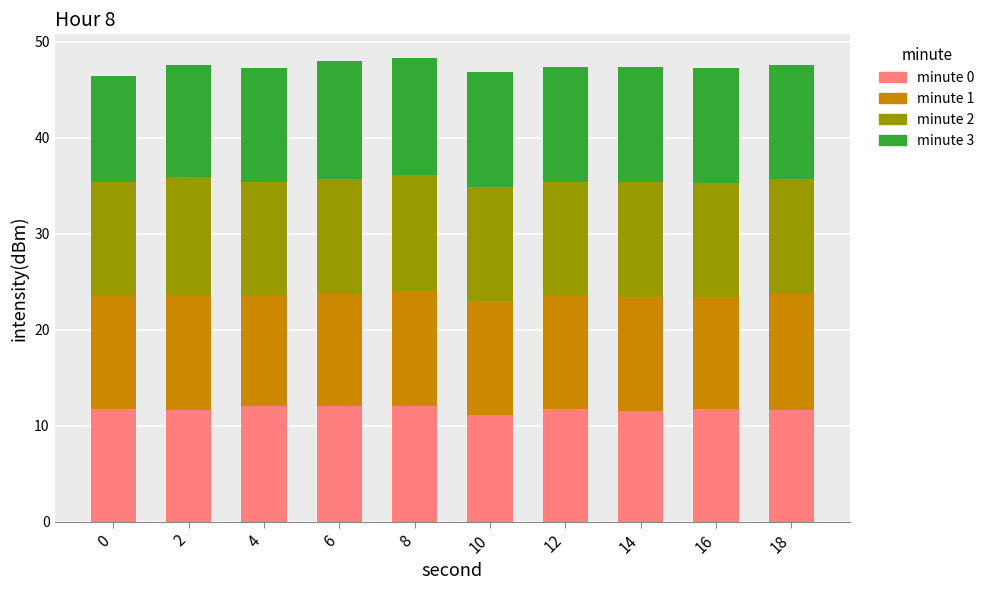

What is the lowest value of the minute 0 series?

11.1